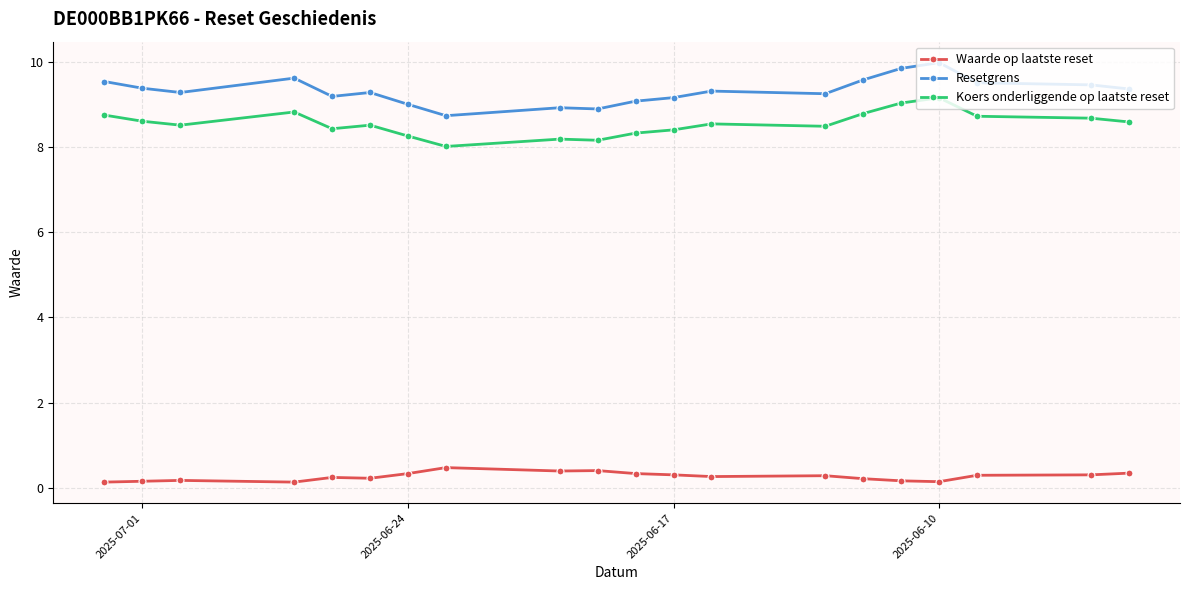

How many data points in Resetgrens are above 9?

16